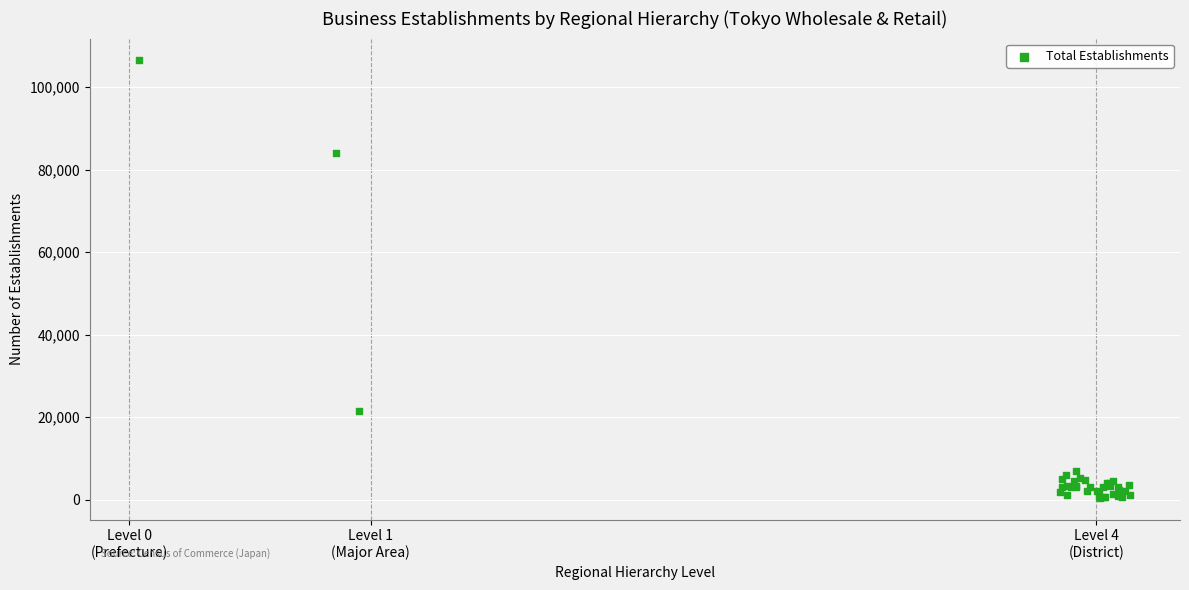

What Y value in the scatter plot is closest to 53453?

84067